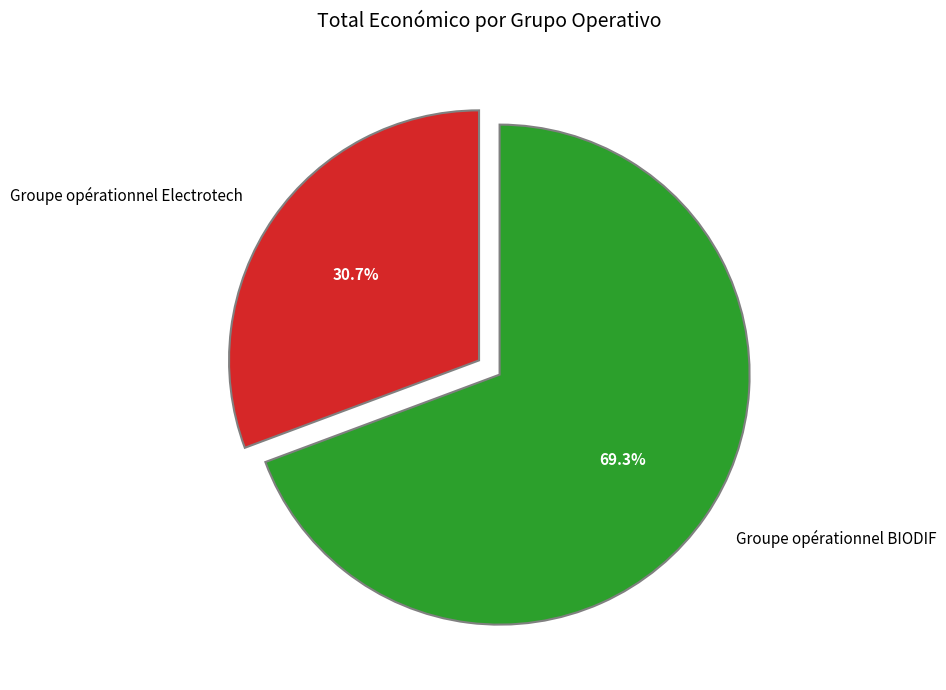

What is the ratio of the value at Groupe opérationnel Electrotech to the value at Groupe opérationnel BIODIF?

0.4